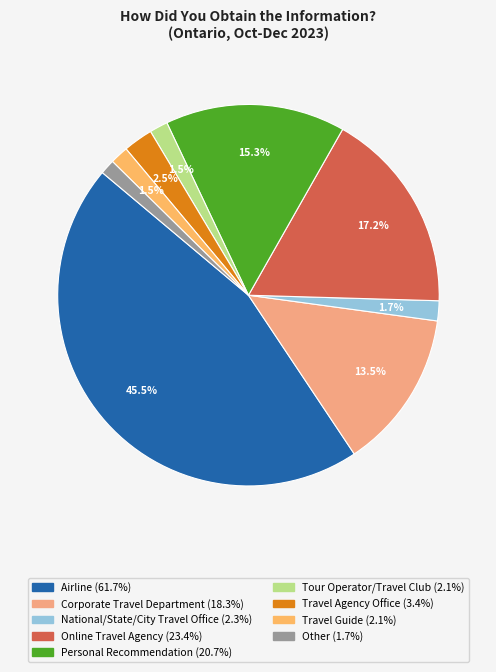

Count the number of slices in the pie.

9